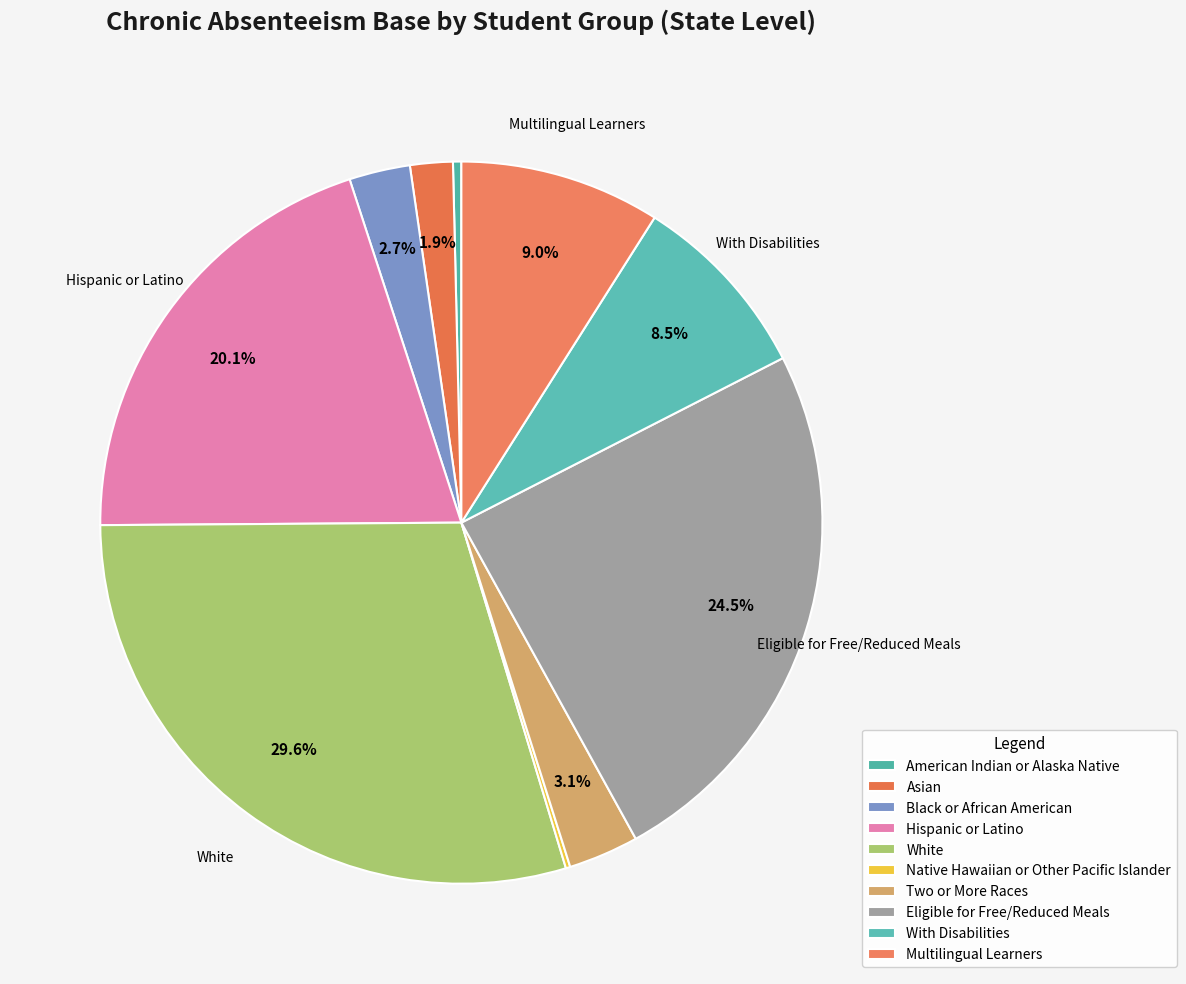

Count the number of slices in the pie.

10